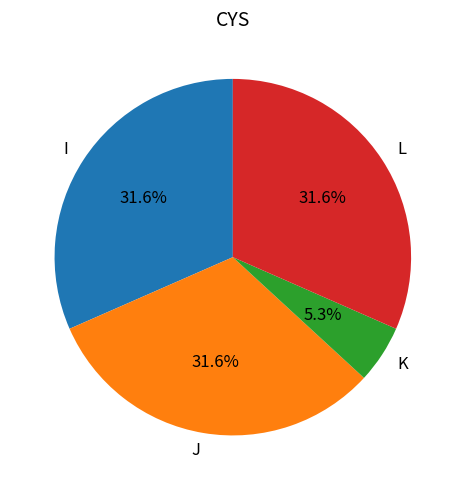

Does I represent more than half of the total?

No